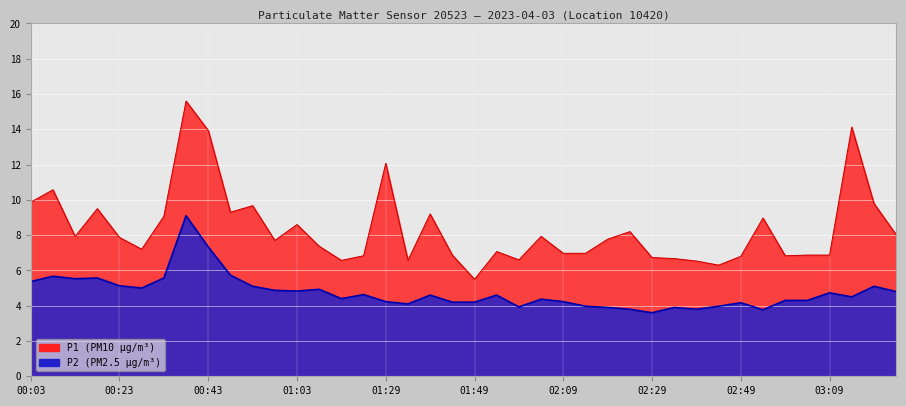

True or false: P2 and P1 cross at least once.

False